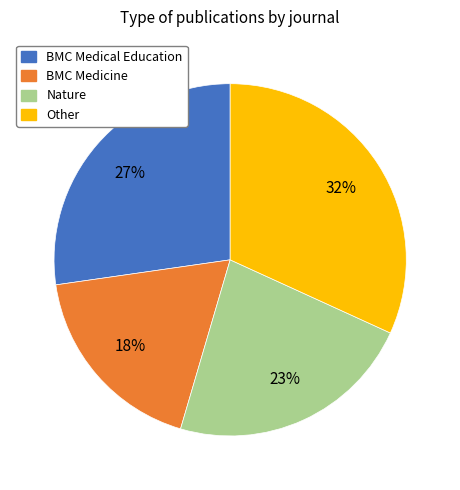

Does Nature account for over 50% of the chart?

No